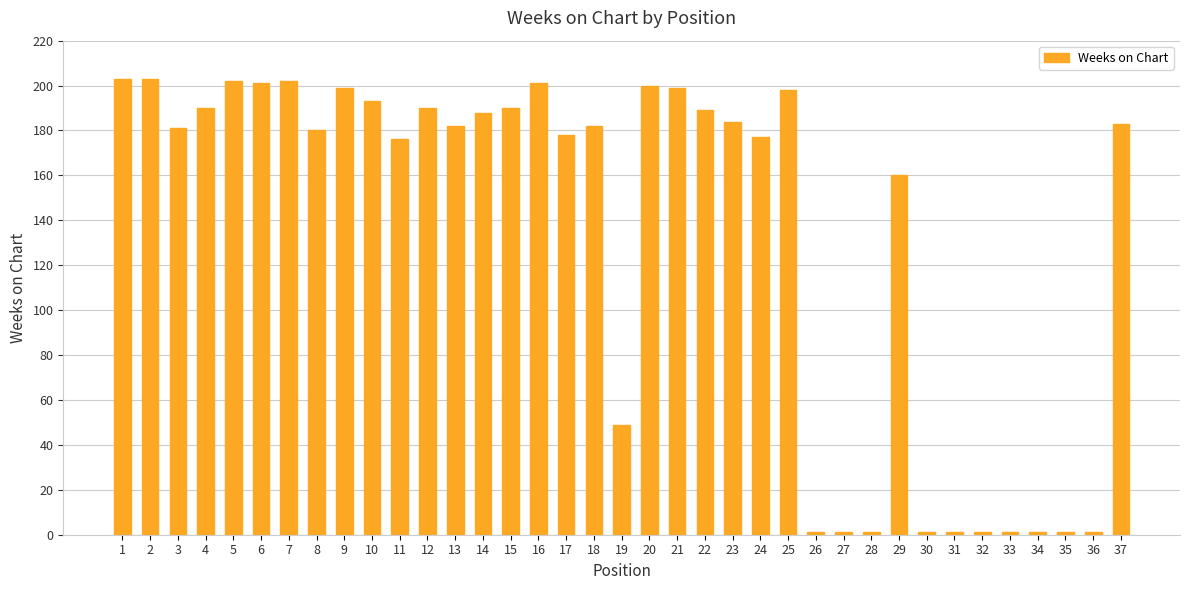

What is the value of the 37th bar from the left?

183